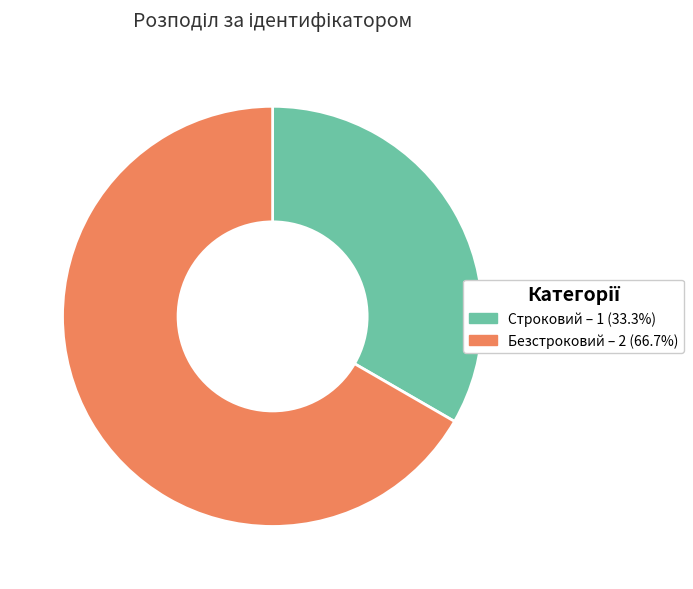

What is the majority slice?

Безстроковий